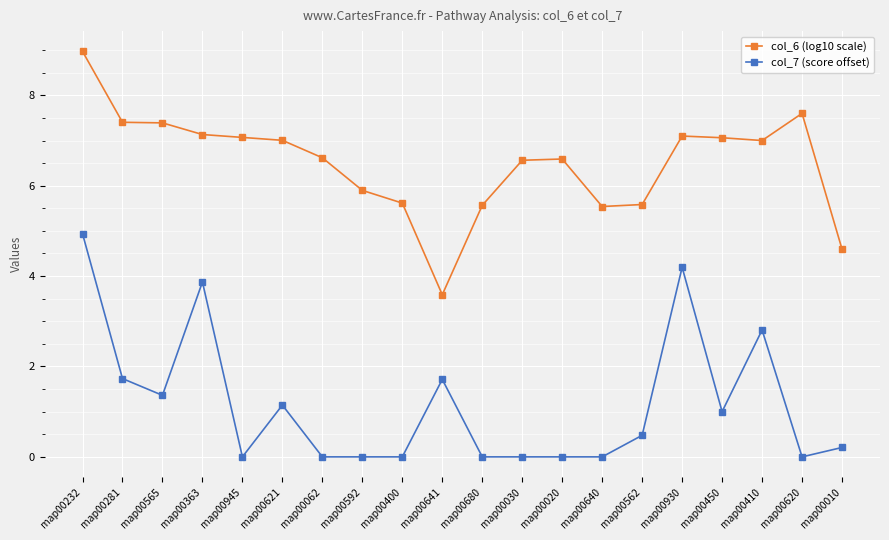

True or false: col_7 (score offset) has more than 1 interior local peaks.

True